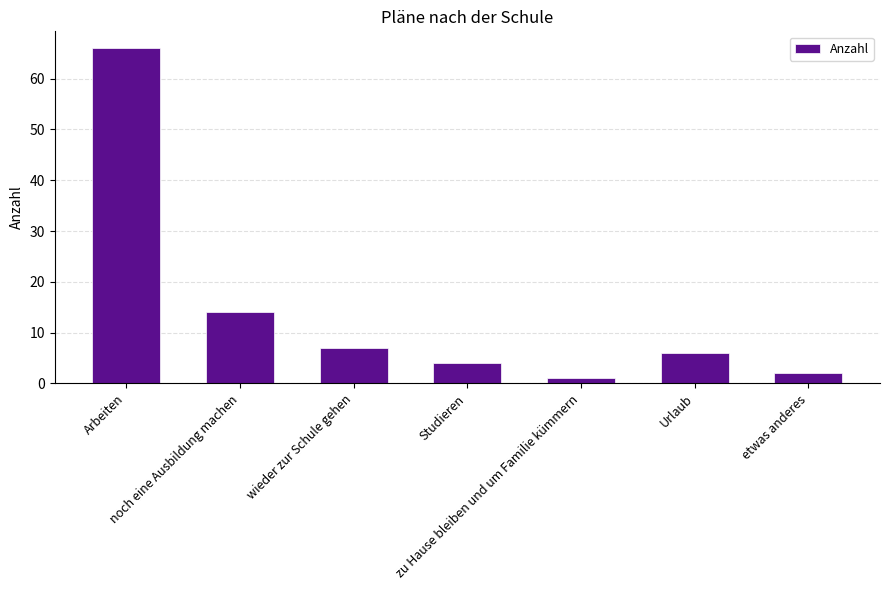

Rank the categories by value from lowest to highest.

zu Hause bleiben und um Familie kümmern, etwas anderes, Studieren, Urlaub, wieder zur Schule gehen, noch eine Ausbildung machen, Arbeiten